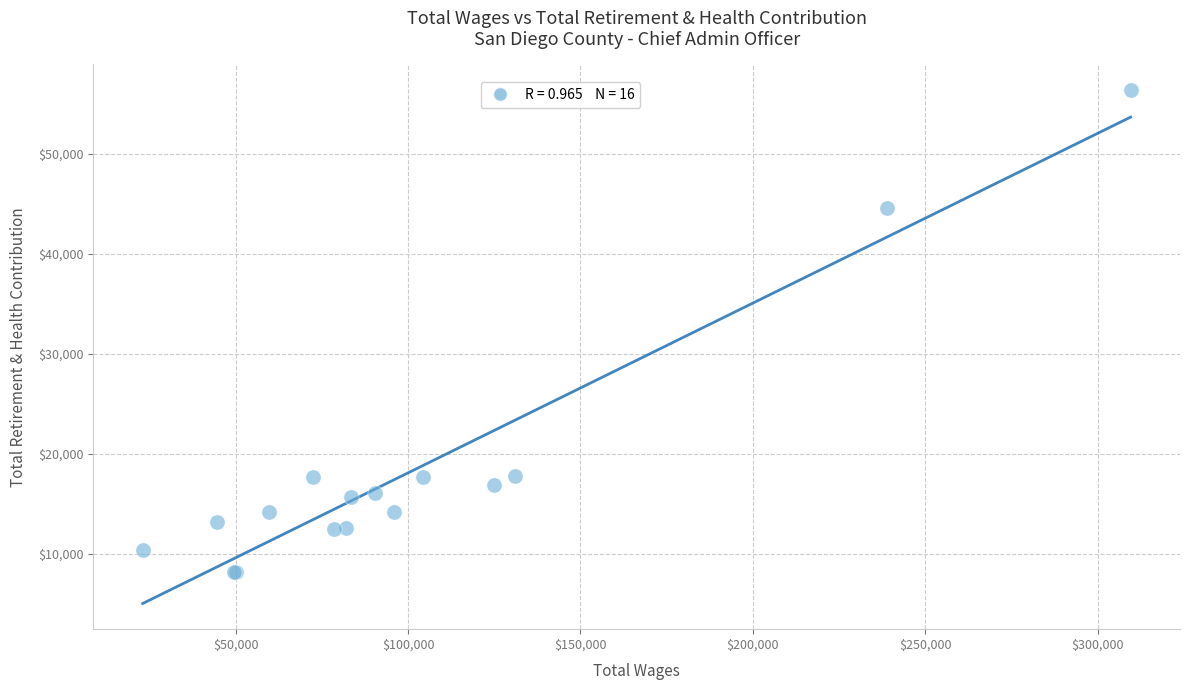

What Y value in the scatter plot is closest to 32252?

44550